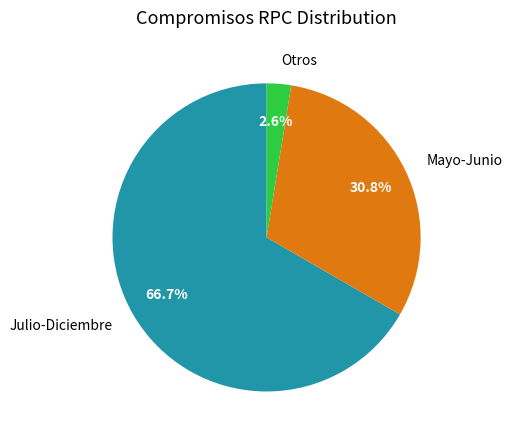

Is the sum of Julio-Diciembre and Mayo-Junio greater than half?

Yes